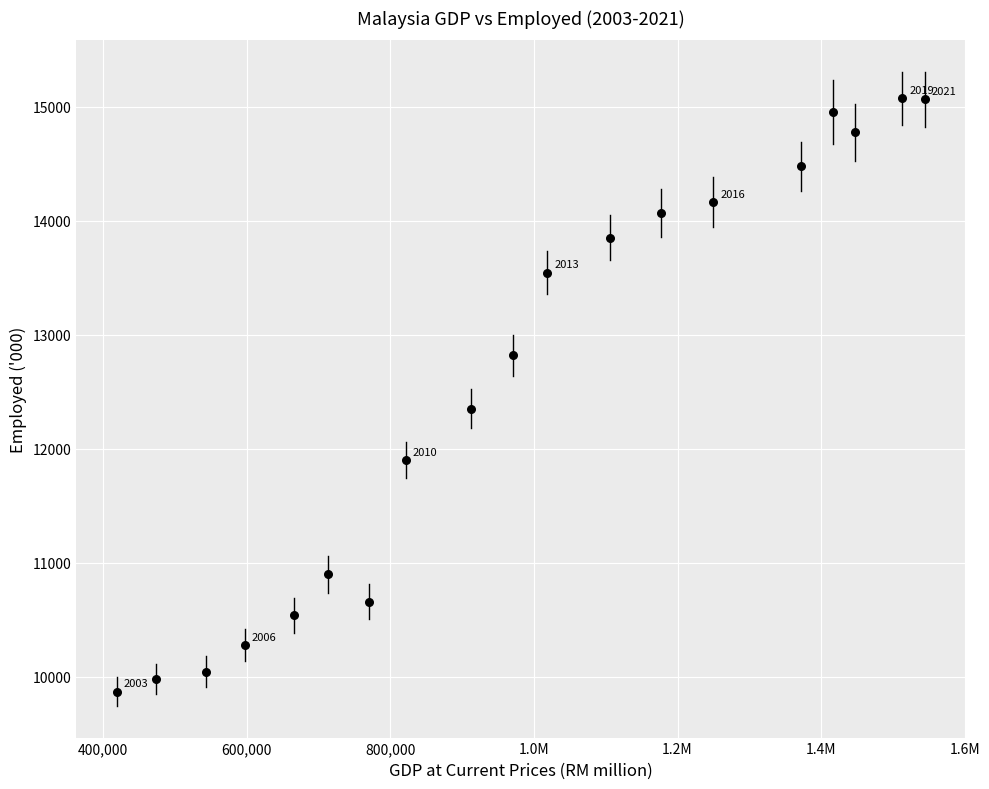

What Y value in the scatter plot is closest to 12471?

12351.5